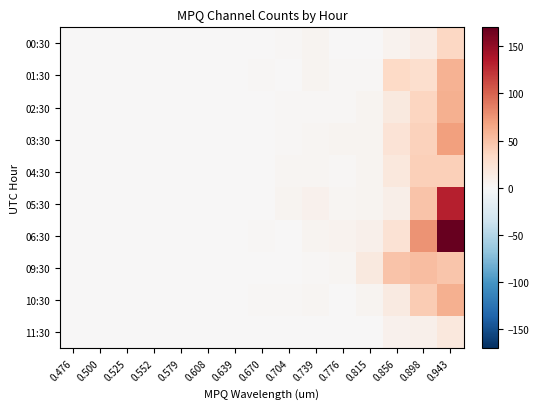

Which series has the largest range (max minus min)?

06:30